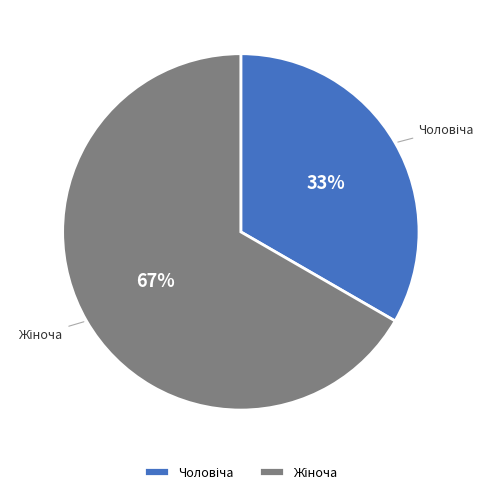

Count the number of slices in the pie.

2